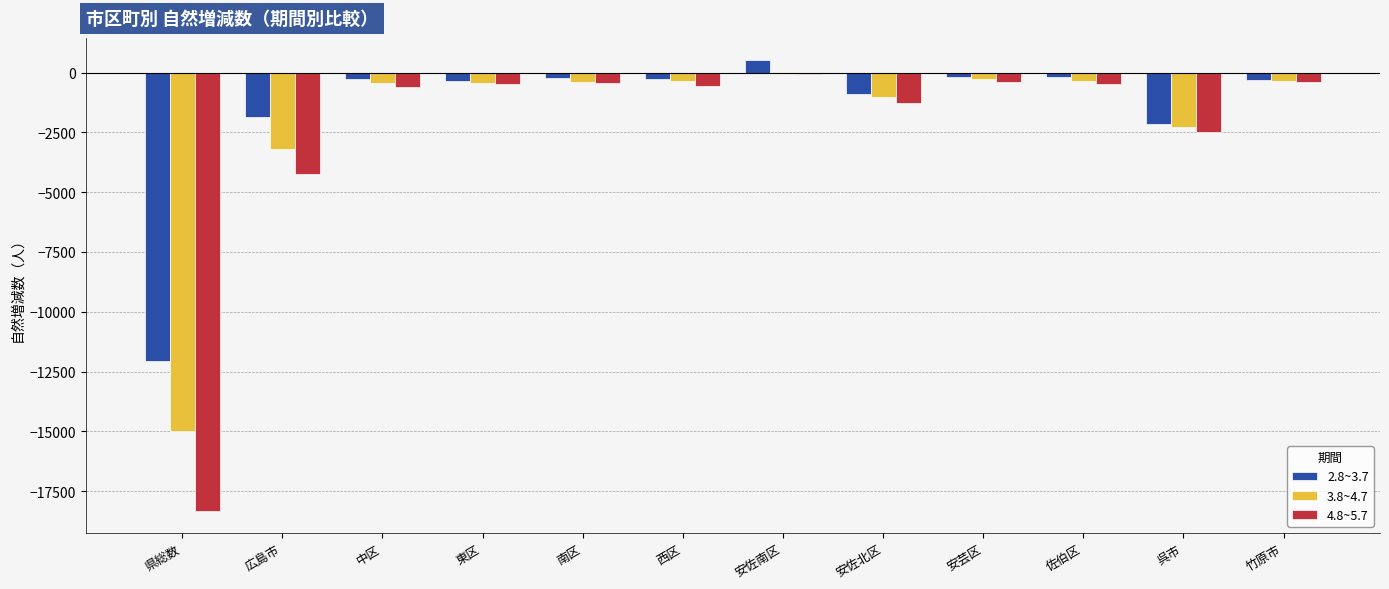

What is the sum of all 3.8~4.7 values?

-24025